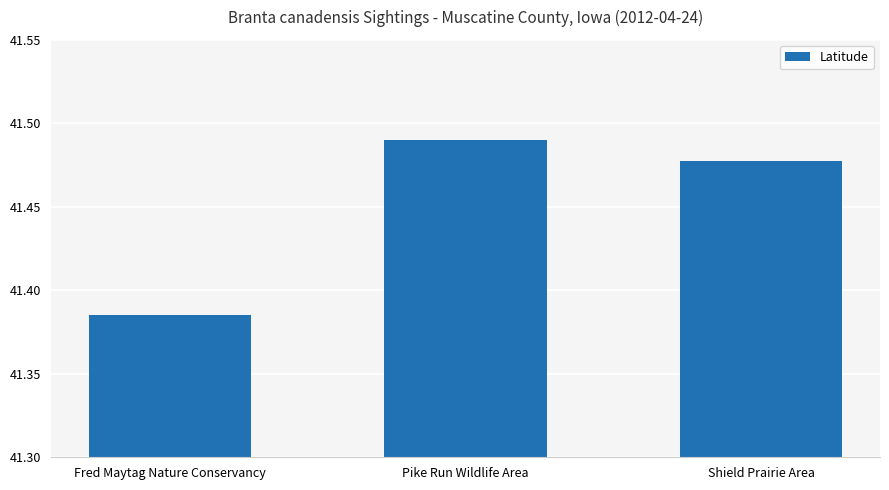

At which category does the chart reach its minimum across all series?

Fred Maytag Nature Conservancy